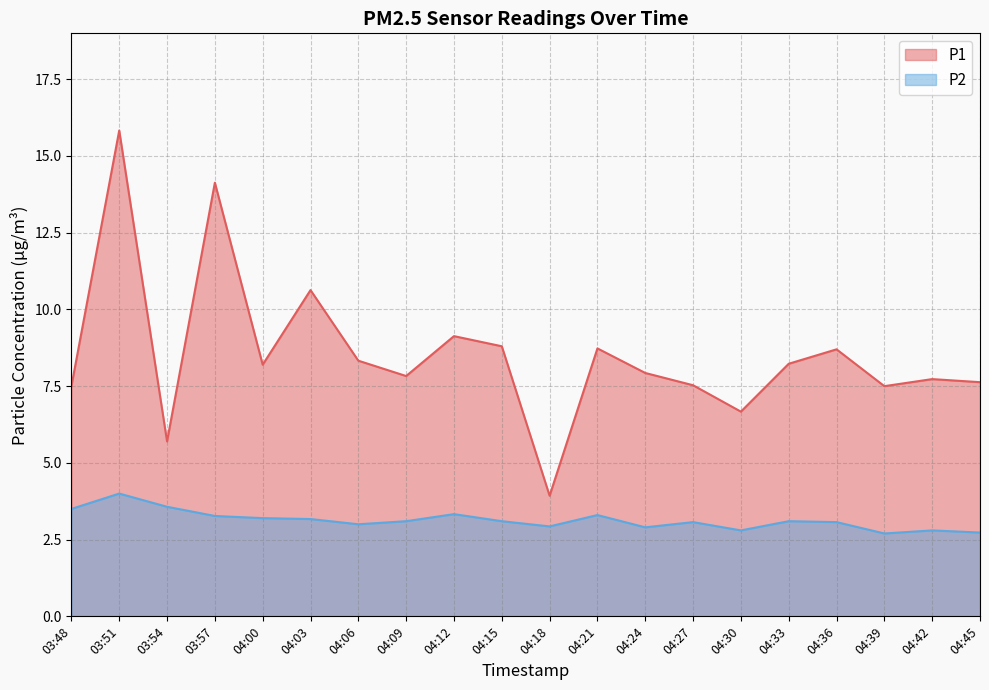

What is the difference between the maximum and second lowest values in the P1 series?

10.1